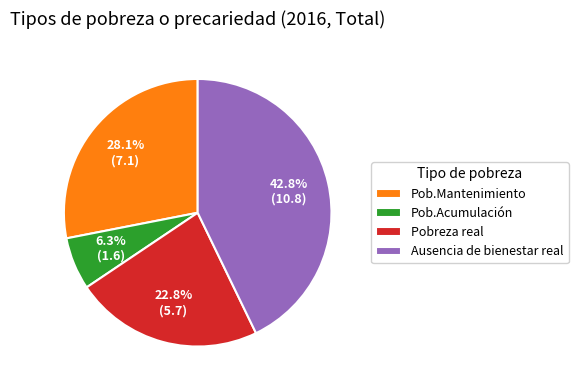

What percentage is the Pob.Mantenimiento slice, to the nearest percent?

28%